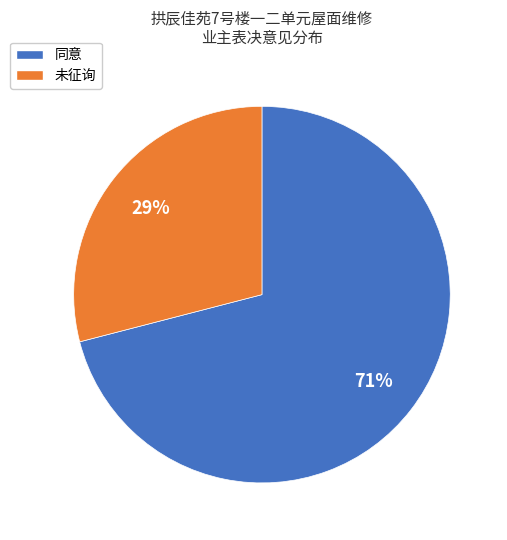

Is 未征询 the majority of the pie?

No